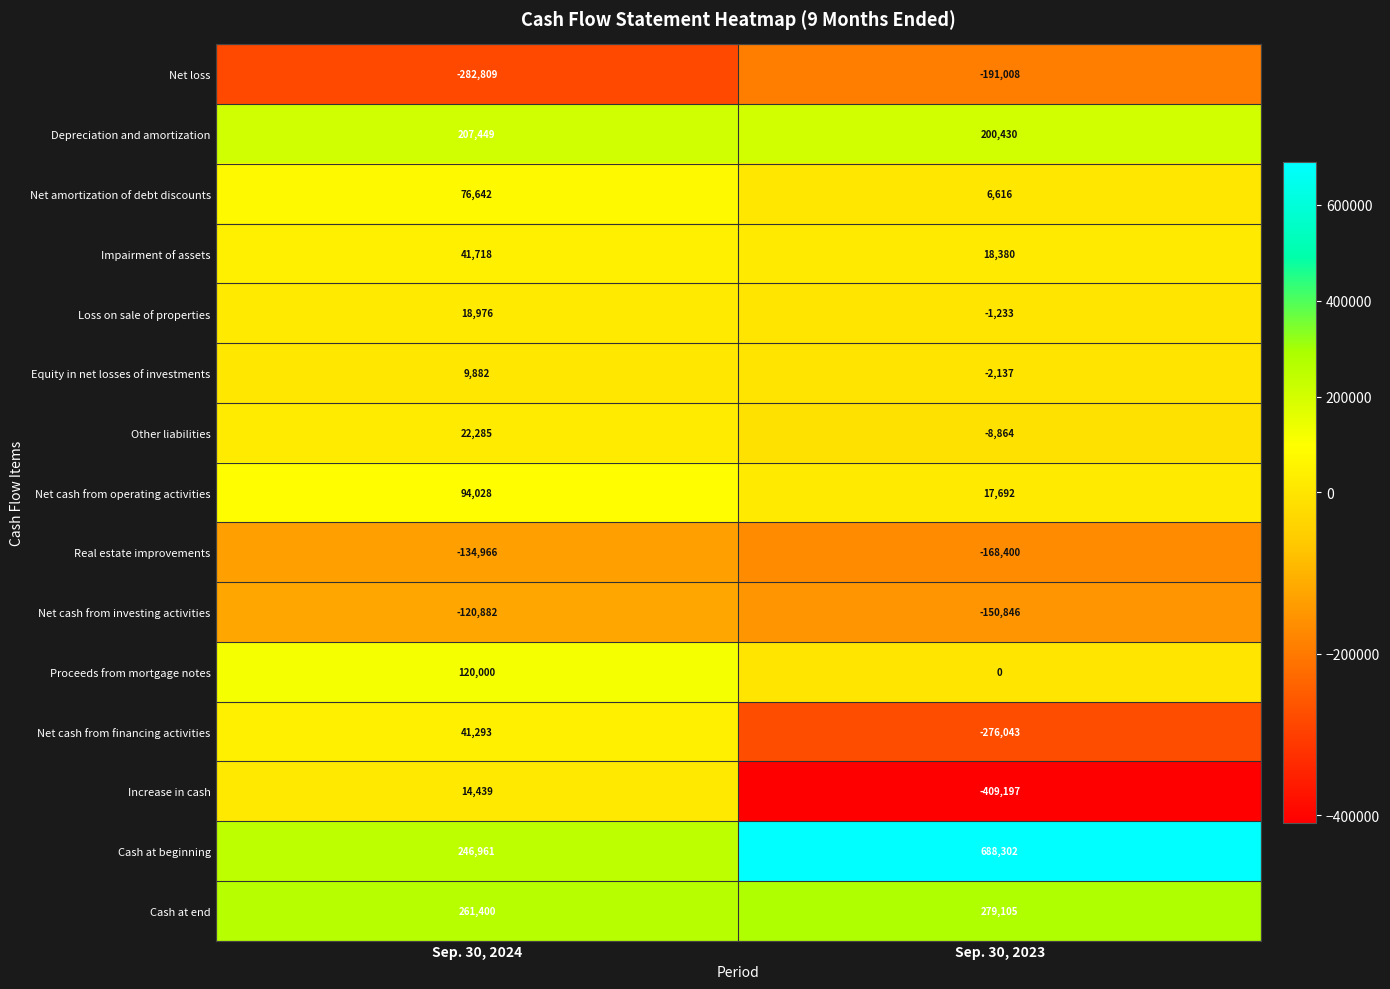

What is the spread (max minus min) of values at Sep. 30, 2023?

1097499